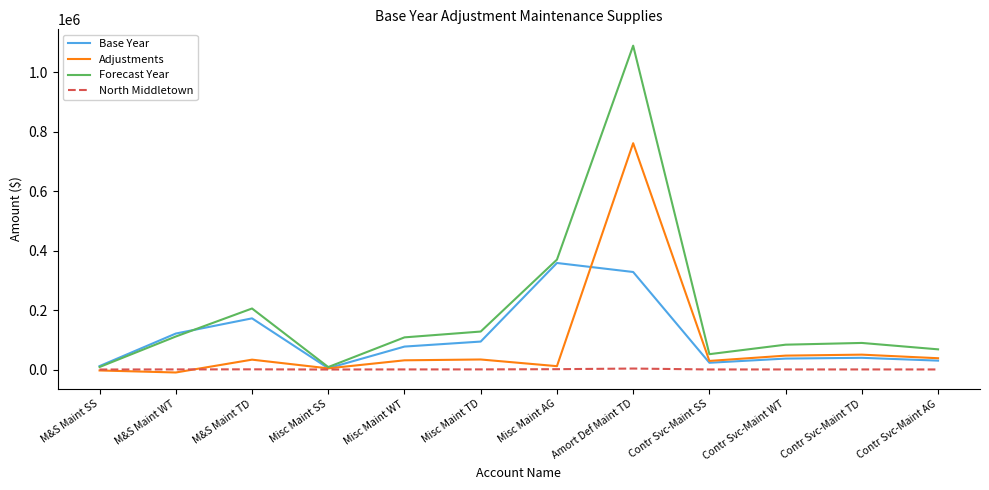

What is the sum of the Forecast Year values at Misc Maint AG and Contr Svc-Maint WT?

452878